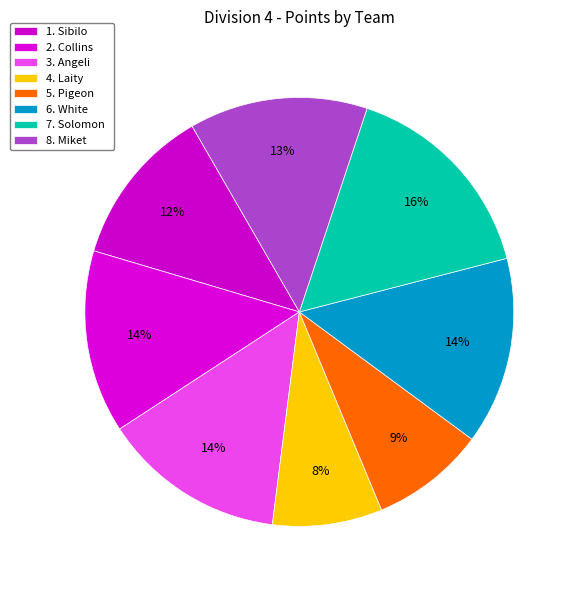

Rank the categories by value from lowest to highest.

4. Laity, 5. Pigeon, 1. Sibilo, 8. Miket, 2. Collins, 3. Angeli, 6. White, 7. Solomon